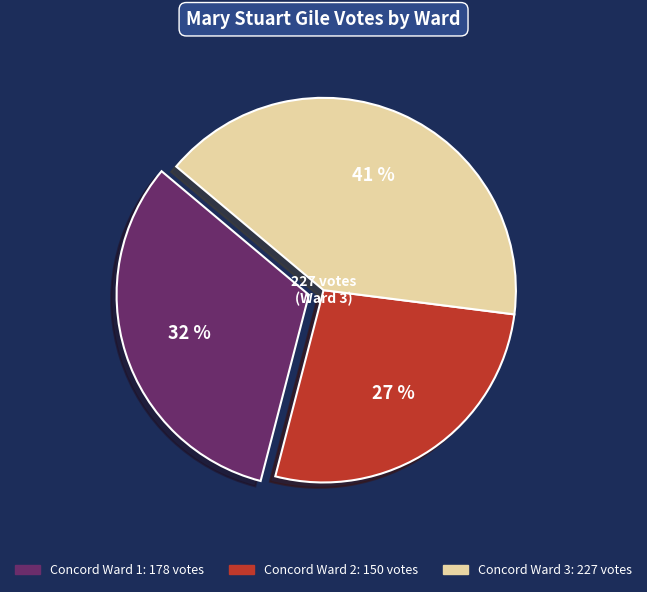

Combined, do Concord Ward 2 and Concord Ward 1 account for over 50%?

Yes